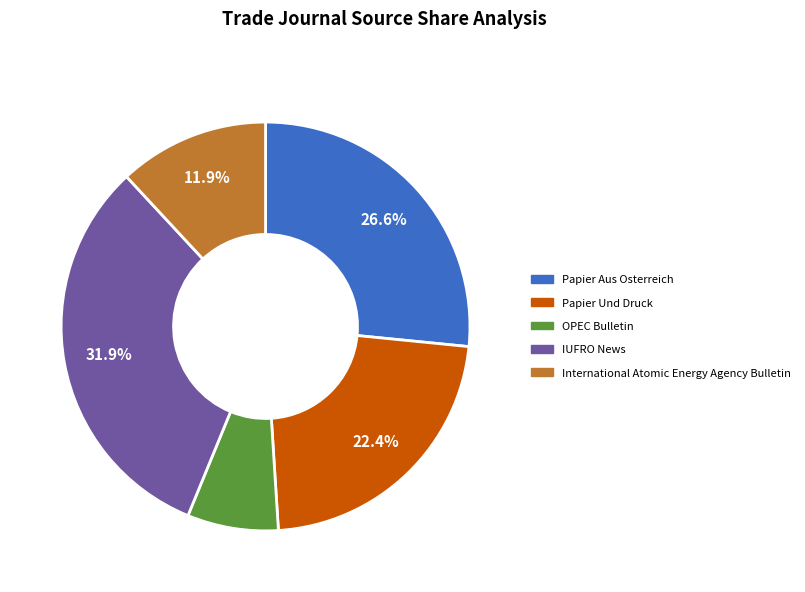

Is there a majority slice in this chart?

No